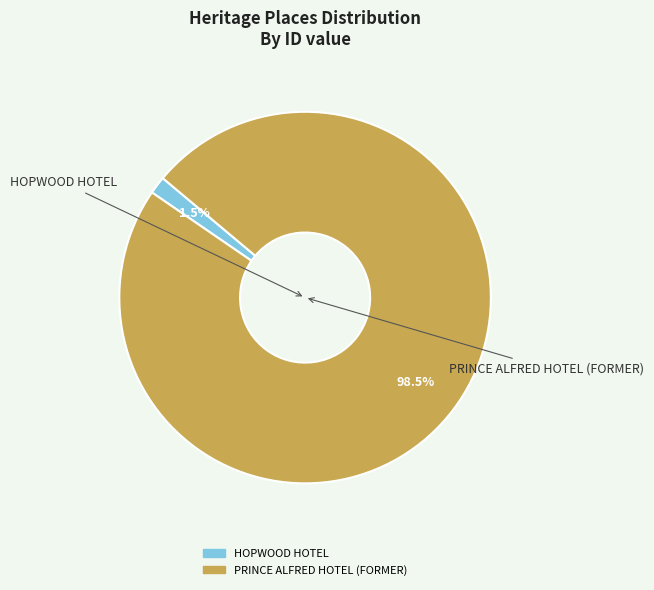

Count the number of slices in the pie.

2